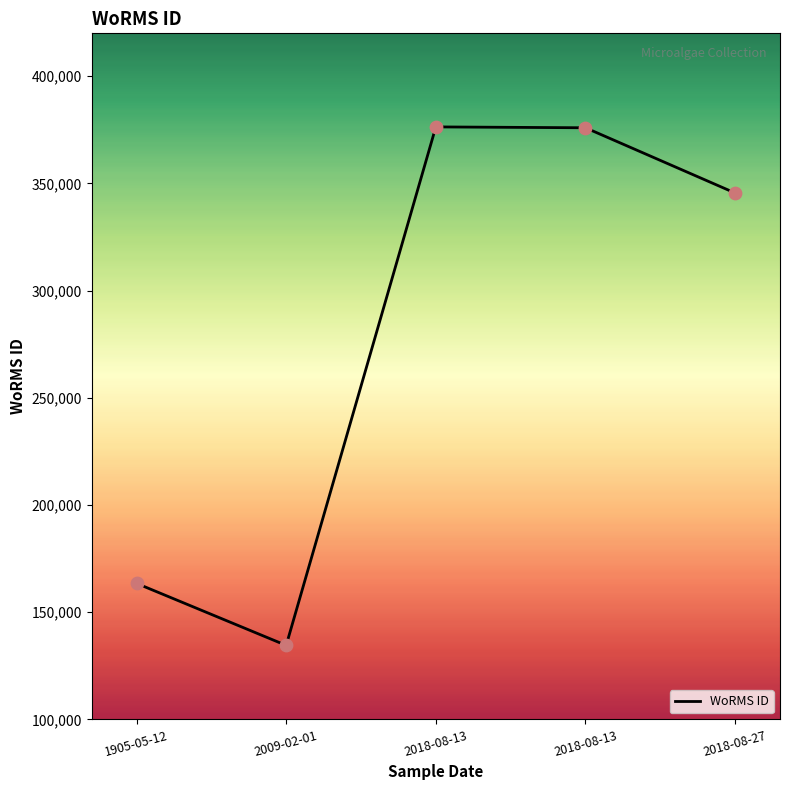

What is the change in value from 2018-08-13 to 2018-08-13?

-408